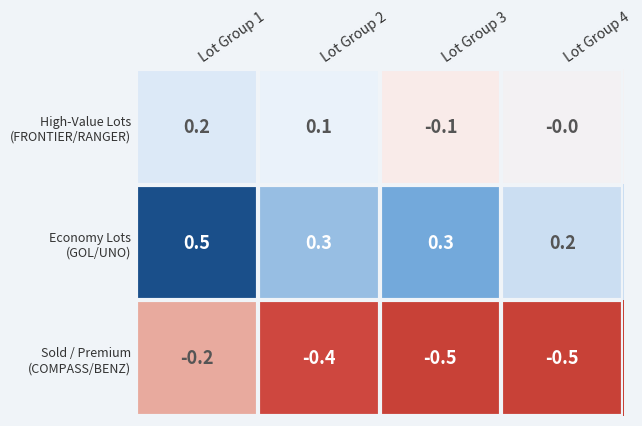

Which label corresponds to the largest value in the chart?

Lot Group 1